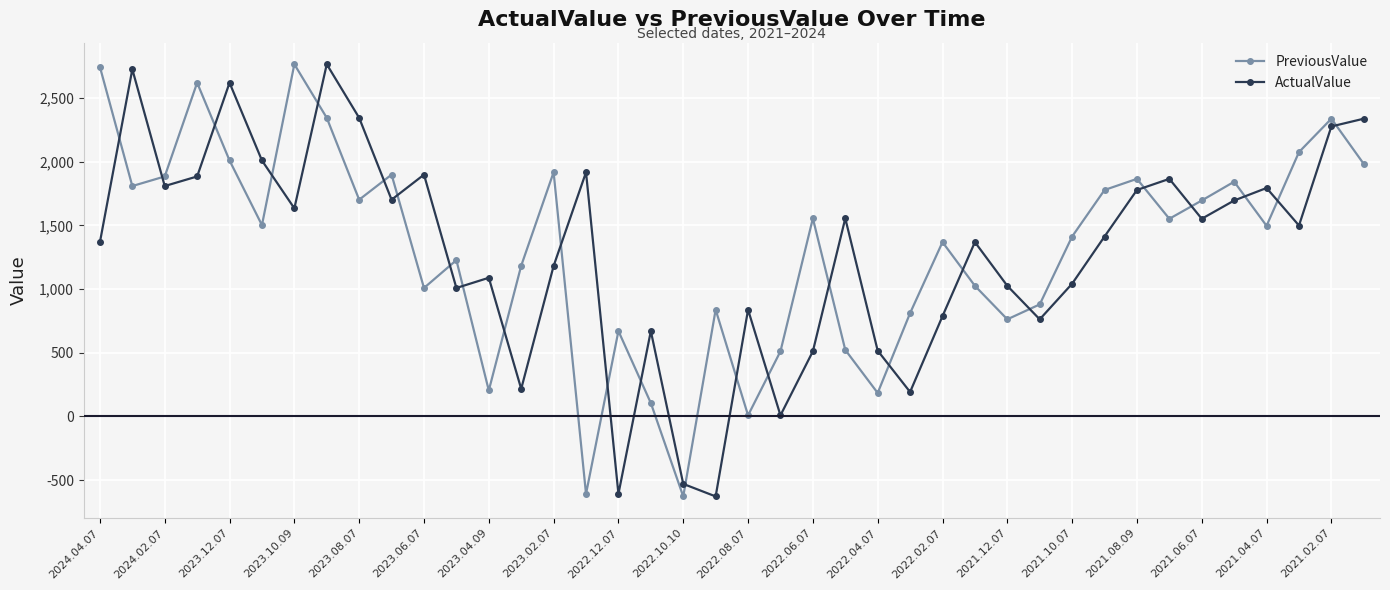

True or false: PreviousValue and ActualValue intersect in this chart.

True